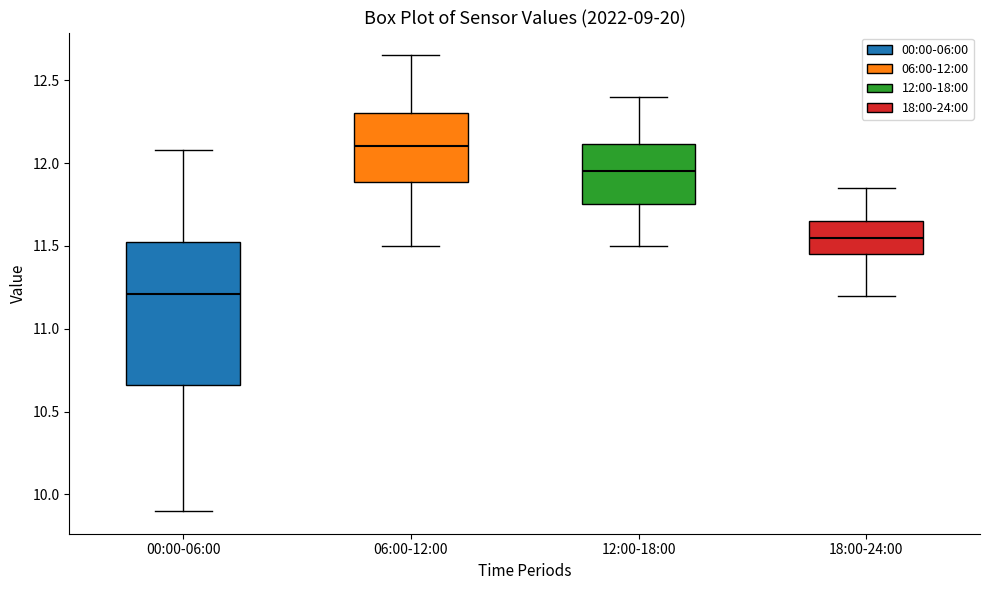

Where is the lower edge of the box for 06:00-12:00 on the y-axis? The values are not printed on the chart, so give them approximately, as read against the axis.

11.90